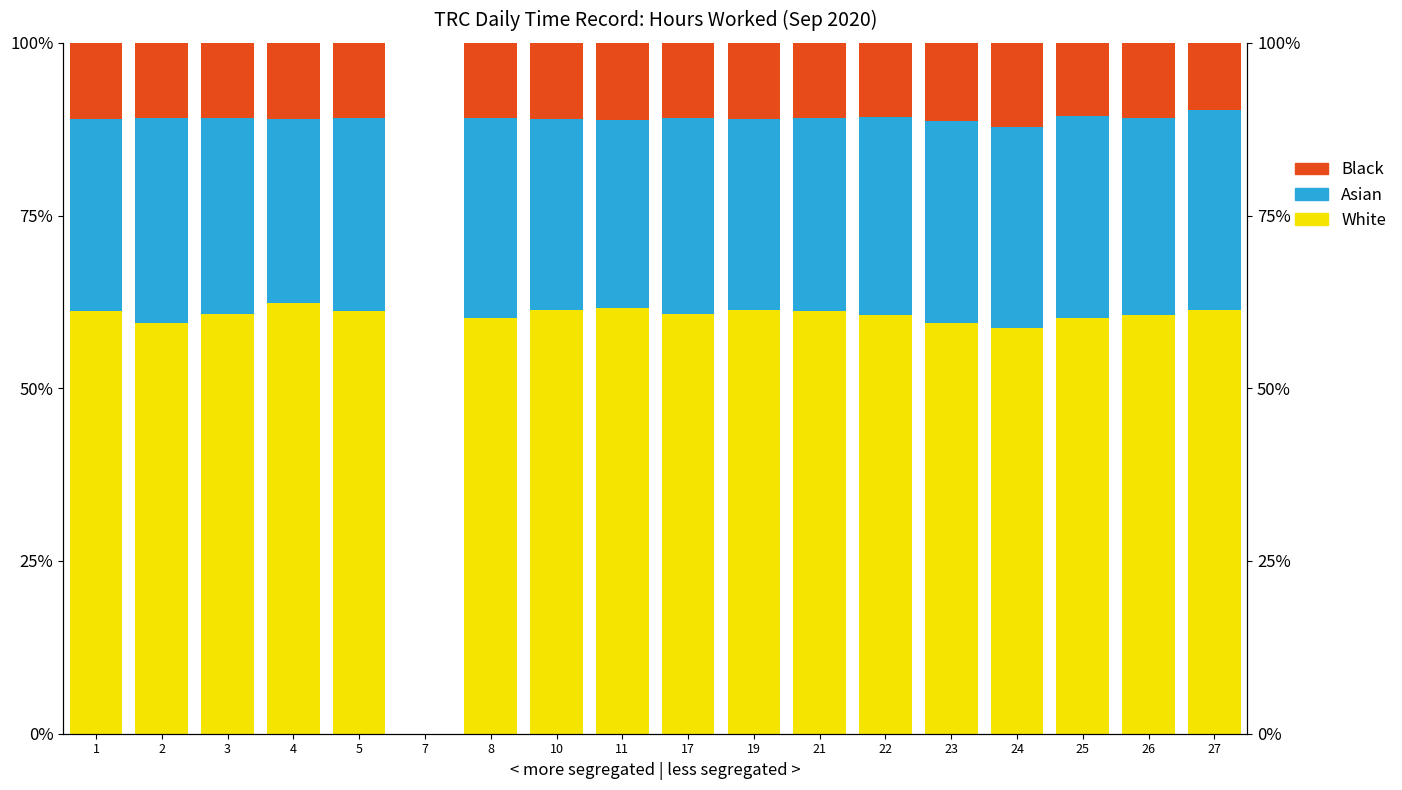

Where does the Black series first go above 10?

1